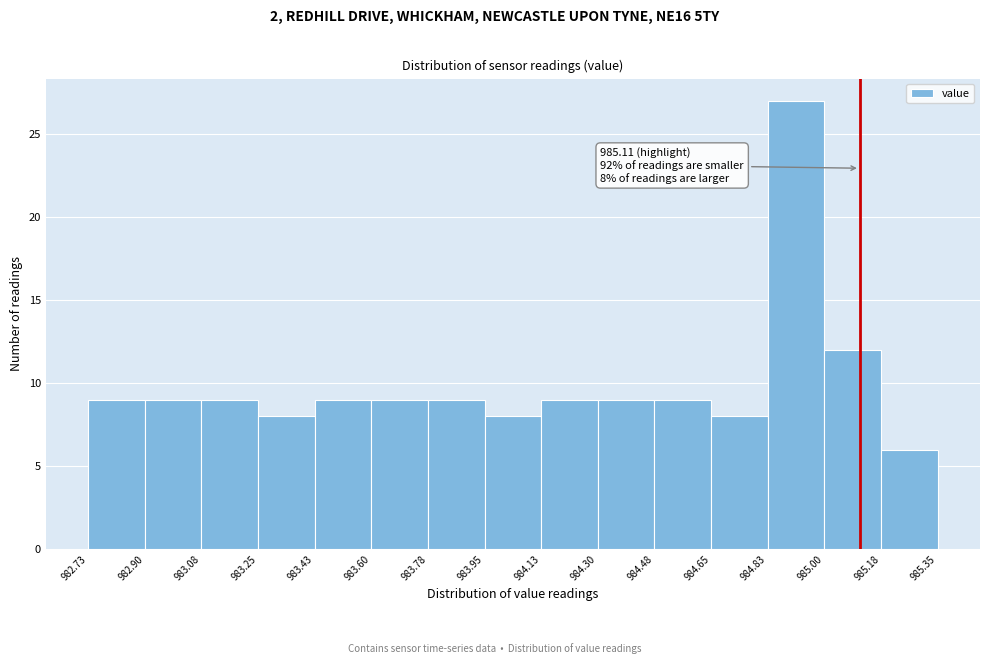

Which range on the x-axis has the tallest bar?

984.83 to 985.00